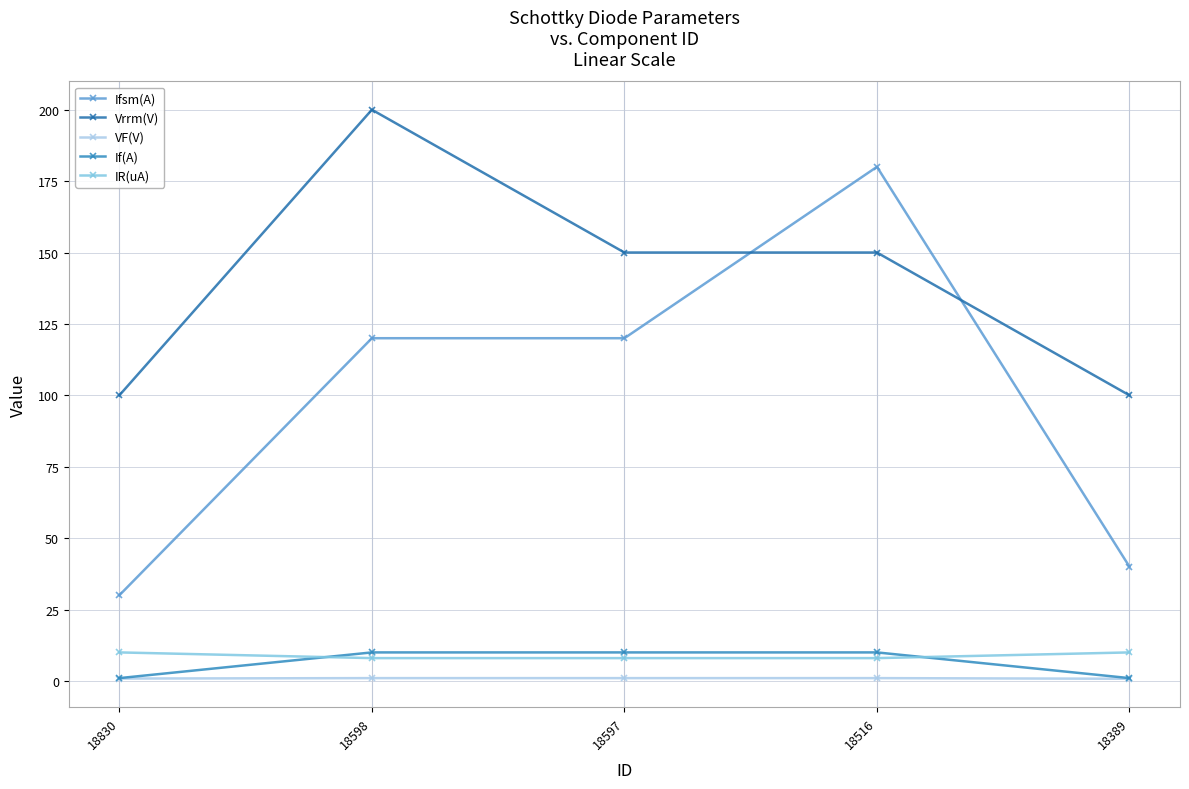

What is the difference between the If(A) values at 18830 and 18516?

9.0